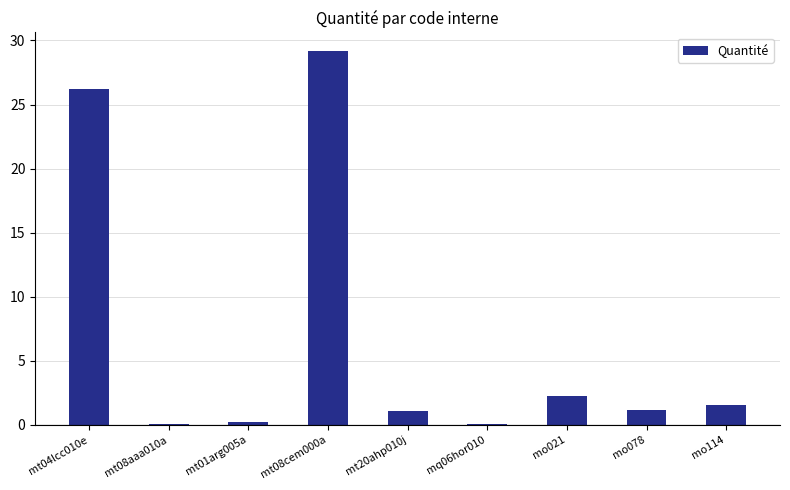

Between mt08cem000a and mt01arg005a, which is larger?

mt08cem000a